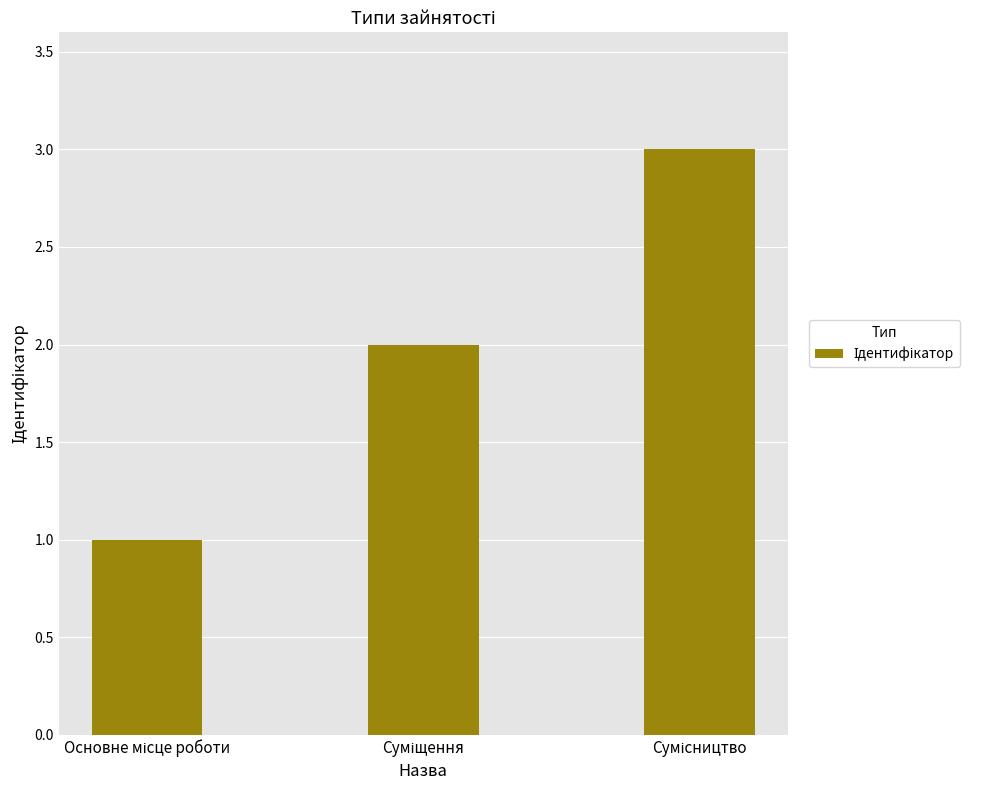

What is the greatest value displayed?

3